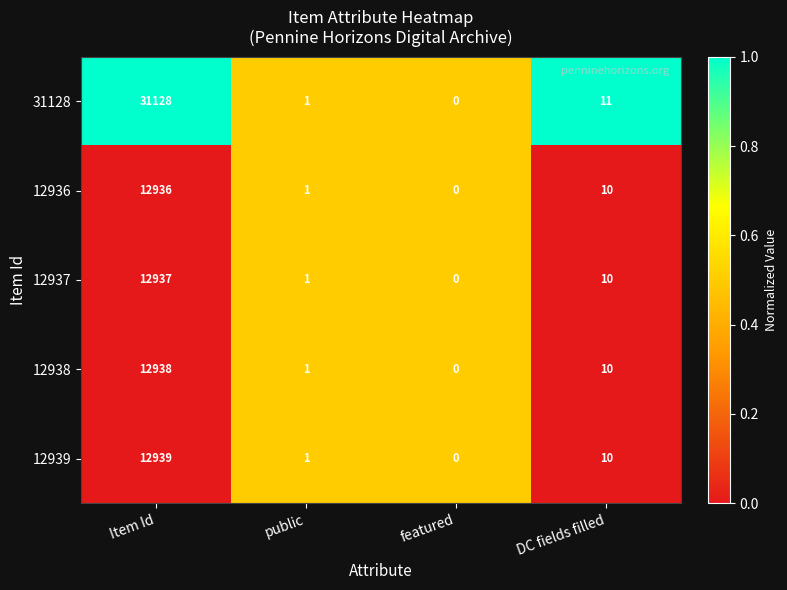

Rank the series by their maximum value, from highest to lowest.

31128, 12939, 12938, 12937, 12936